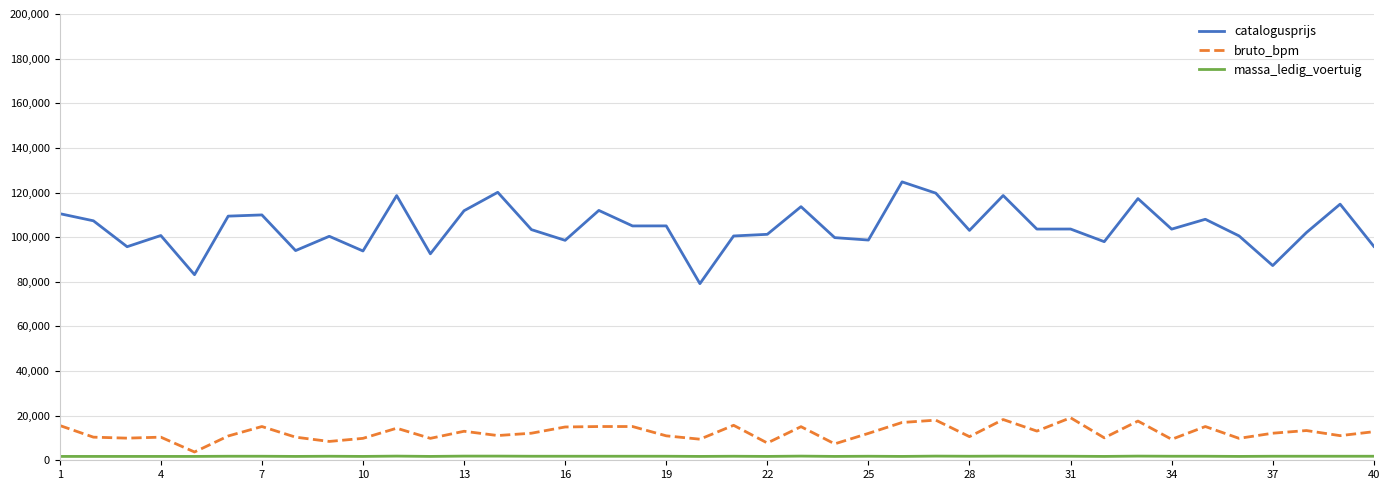

Which series has the widest spread of values?

catalogusprijs